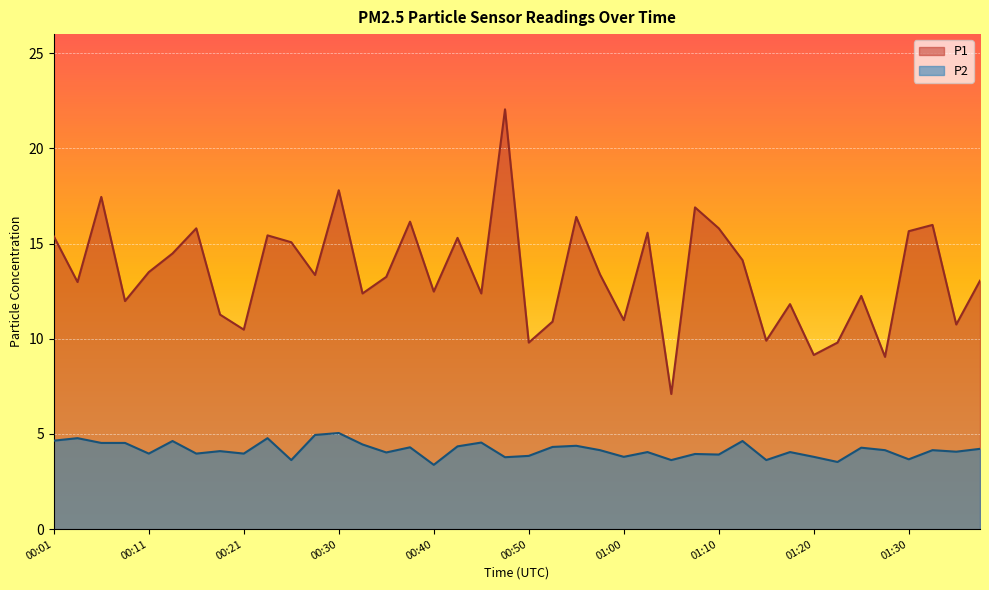

The value of P1 at 00:58 is 13.4. True or false?

True